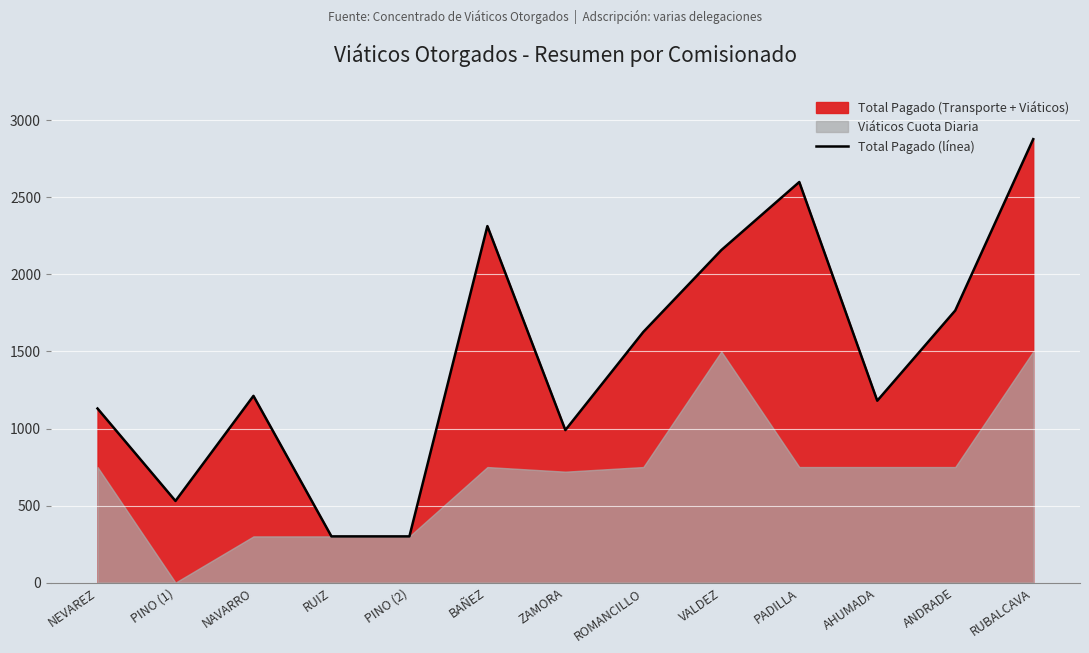

True or false: there are more than 1 points higher than both neighbors.

True